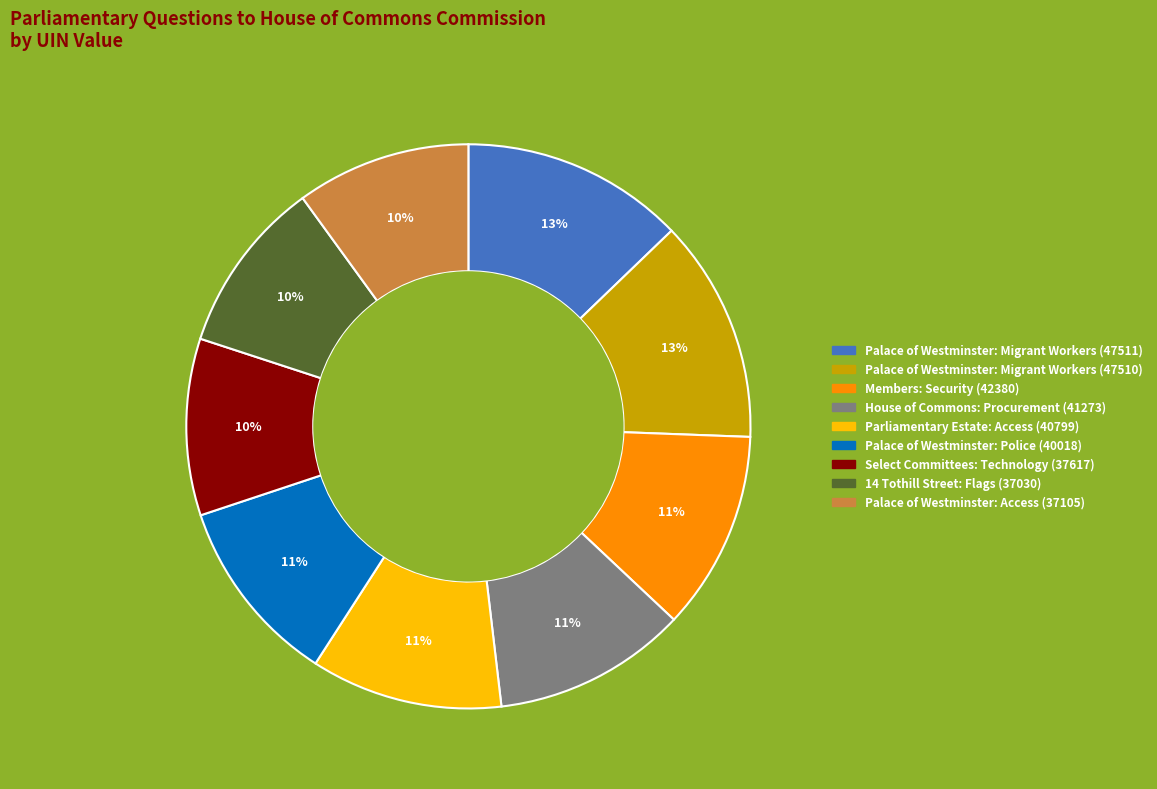

Is it true that 14 Tothill Street: Flags (37030) is 10% of the pie?

True